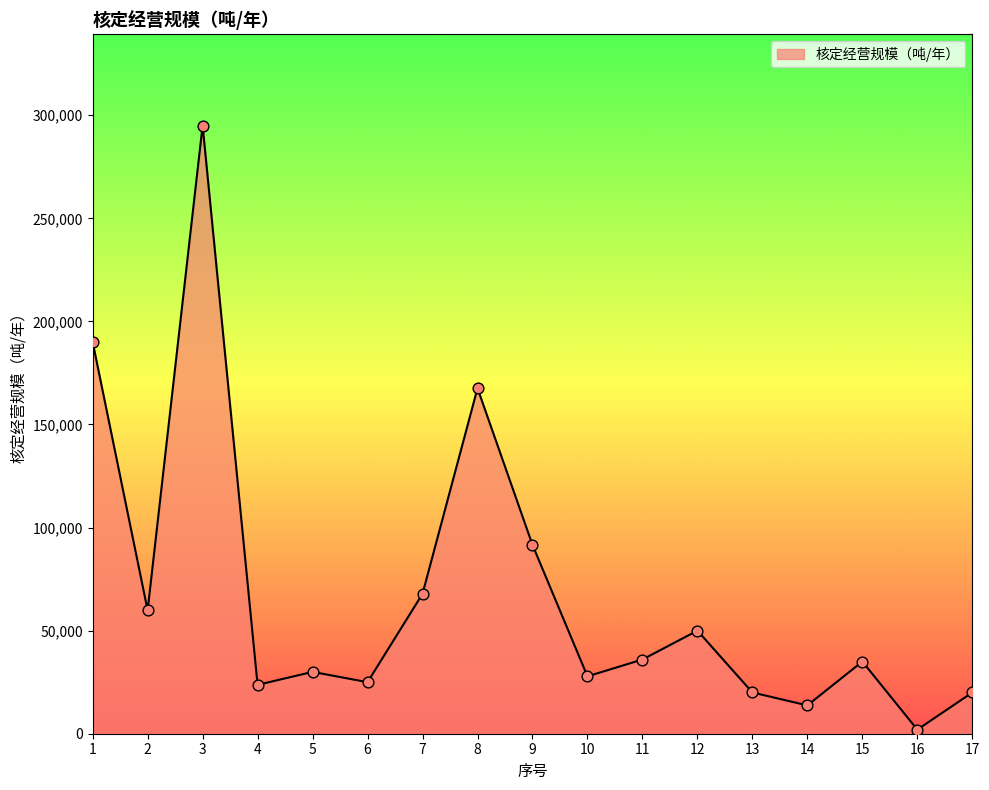

What is the change in value from 4 to 17?

-3690.2